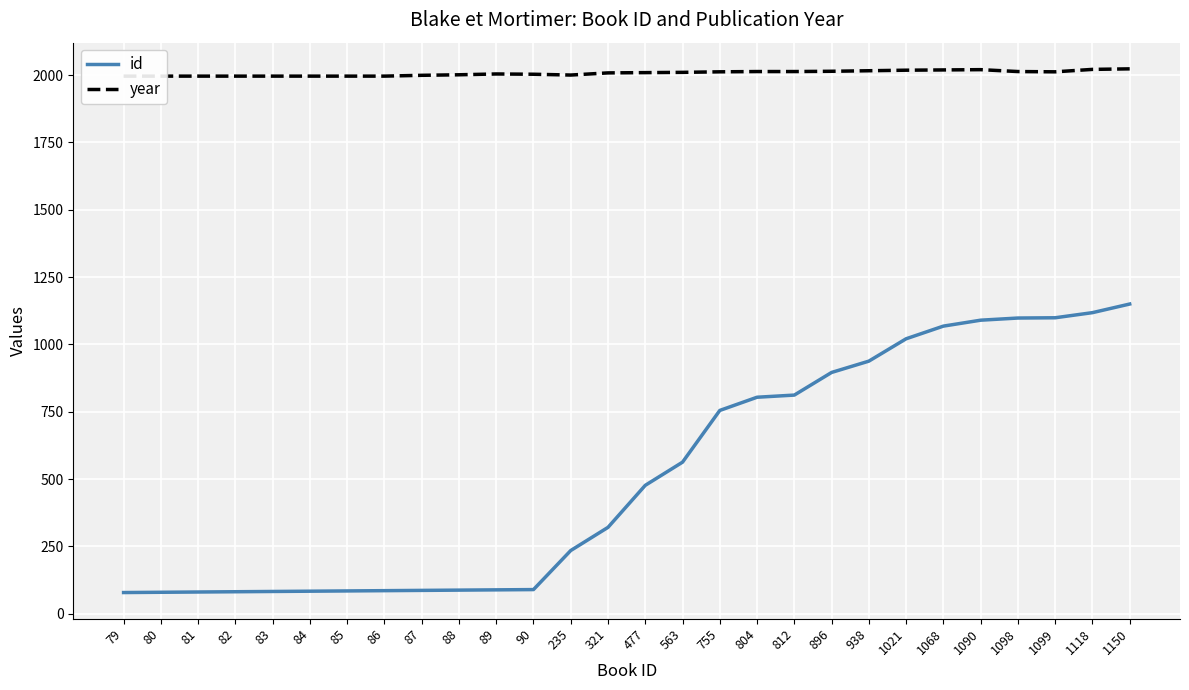

What is the total value across all series at 84?

2080